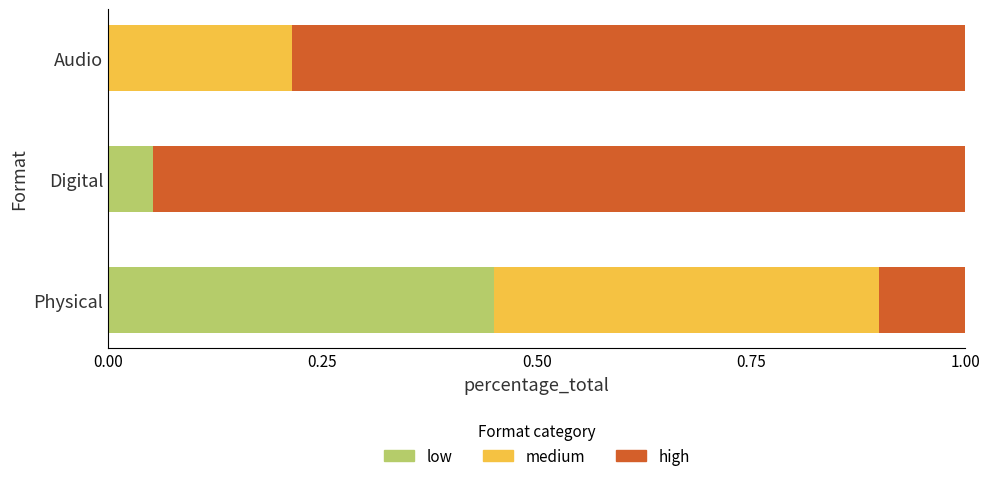

What is the total value across all series at Audio?

1.0